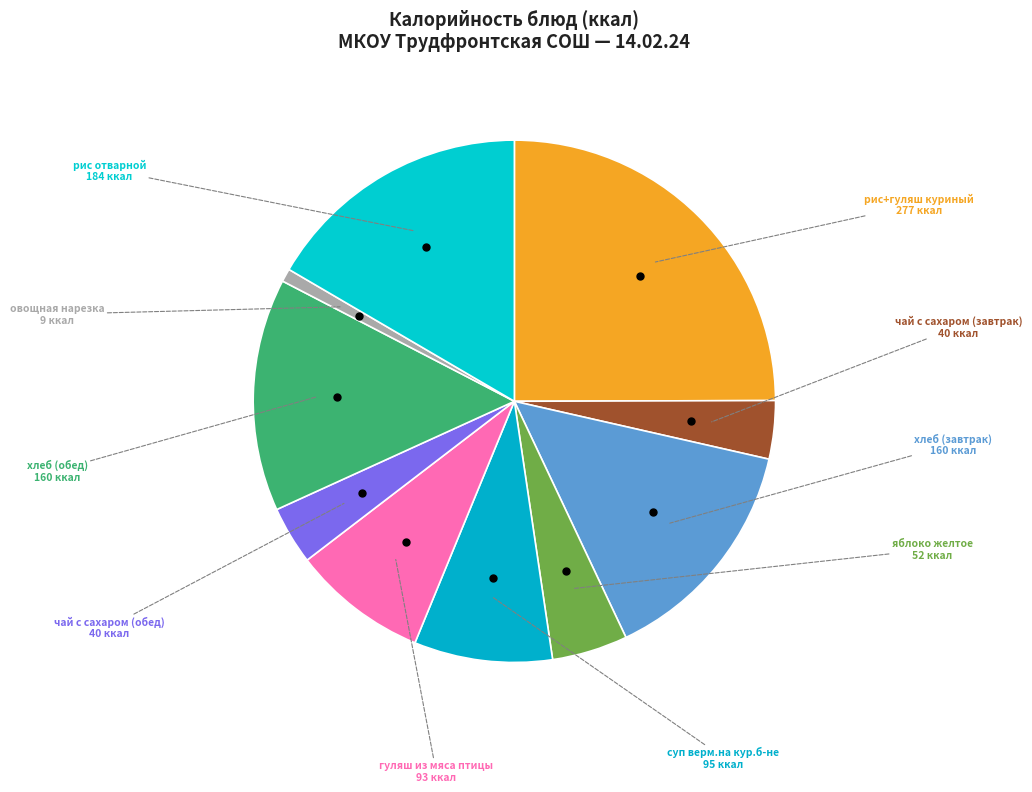

How many segments does this pie chart have?

10